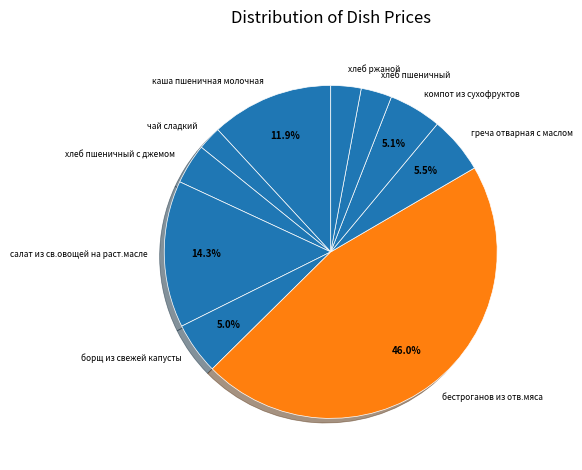

Approximately how many times larger is the value at хлеб пшеничный с джемом compared to хлеб пшеничный?

1.3